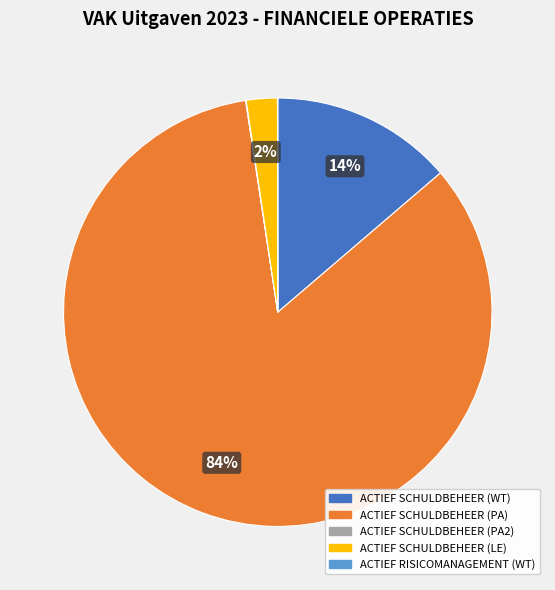

To the nearest percent, what is the difference between the largest and smallest slice percentages?

84%